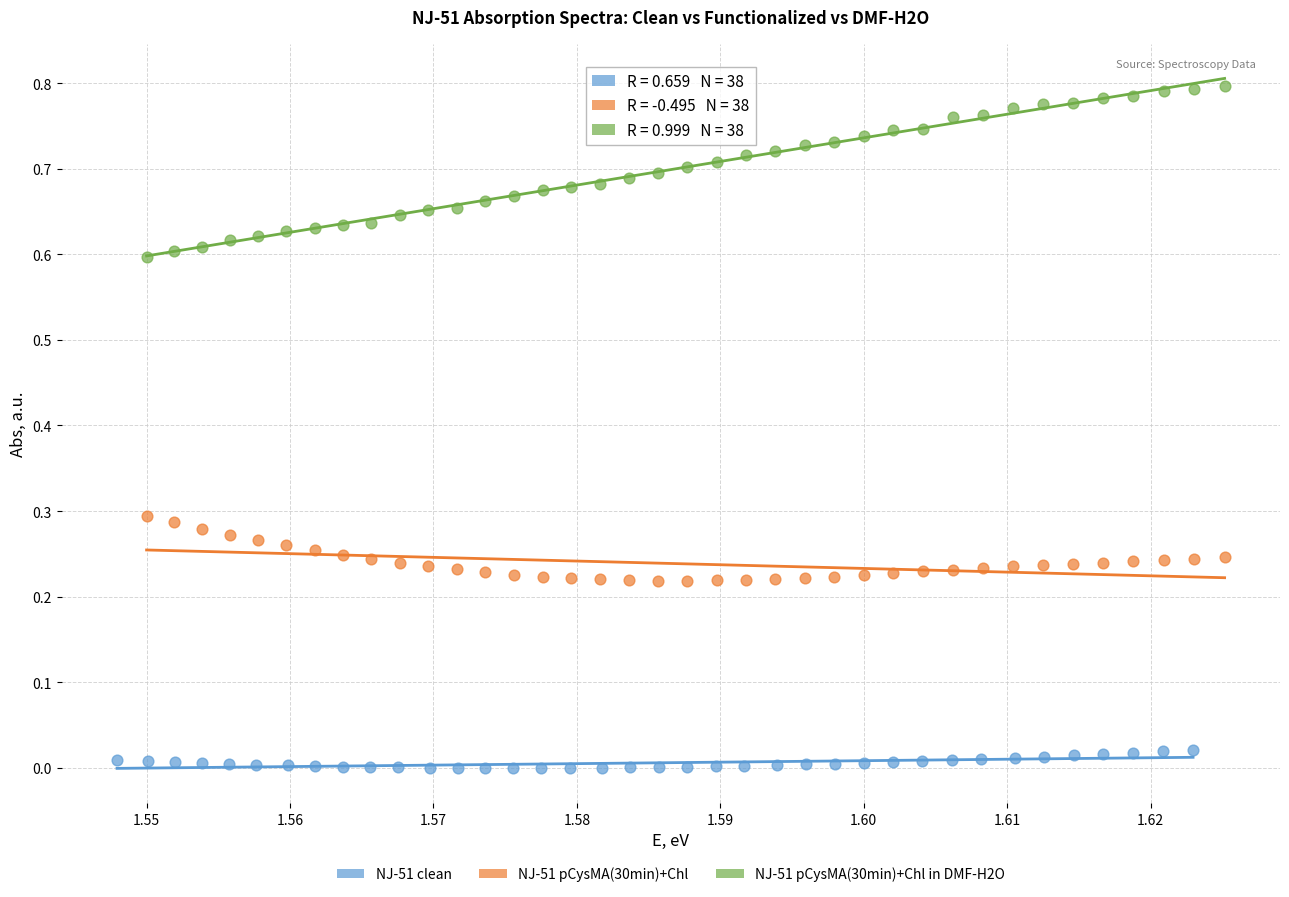

What are all the series names shown in the legend?

NJ-51 clean, NJ-51 pCysMA(30min)+Chl, NJ-51 pCysMA(30min)+Chl in DMF-H2O